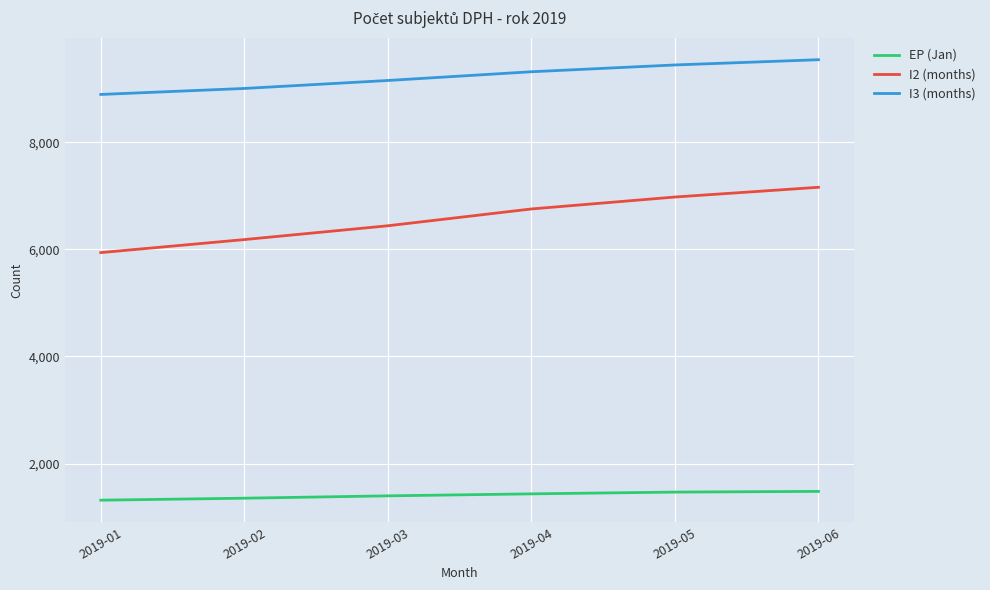

How many values in the I3 (months) series are below 9318?

3